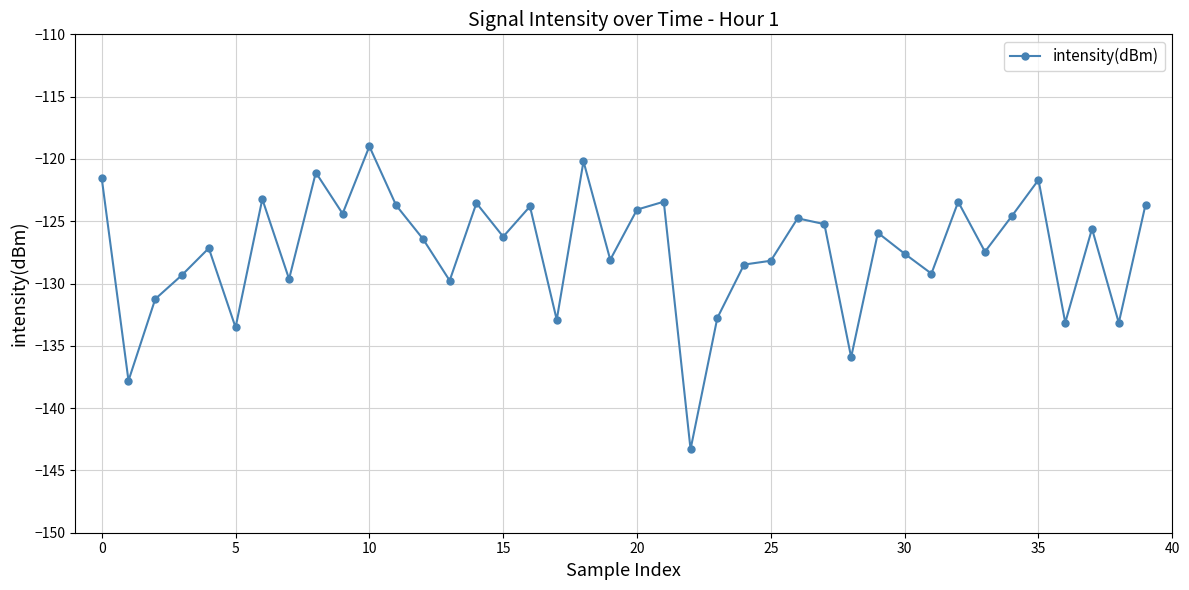

What is the difference between the maximum and minimum values?

24.3